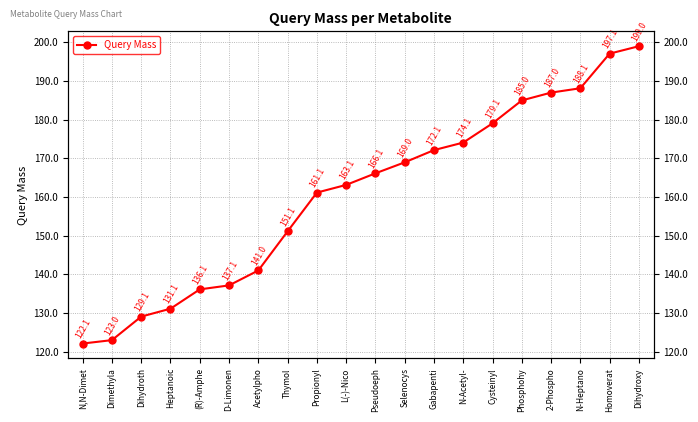

The chart shows a value of 354.2 at Dihydroxy. True or false?

False